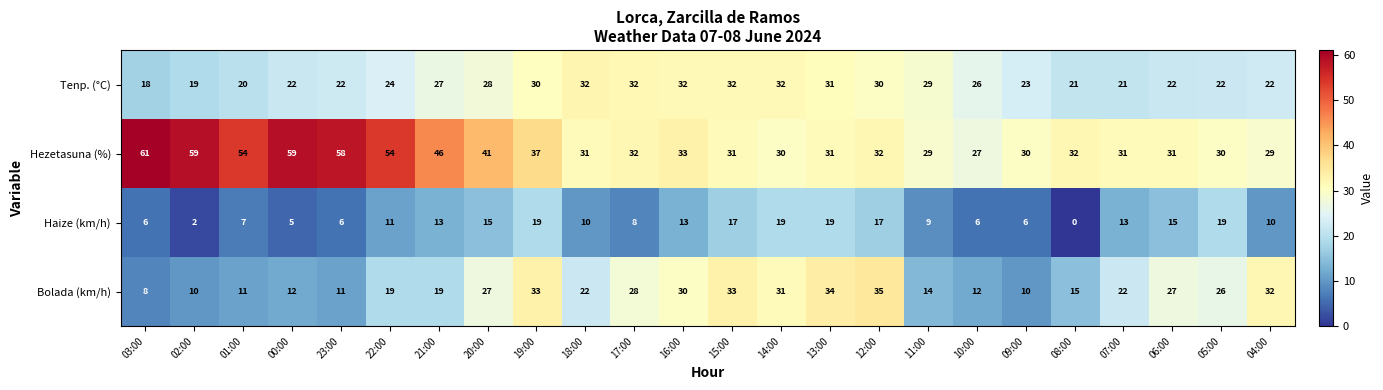

At which label is Tenp. (°C) closest to 25?

22:00